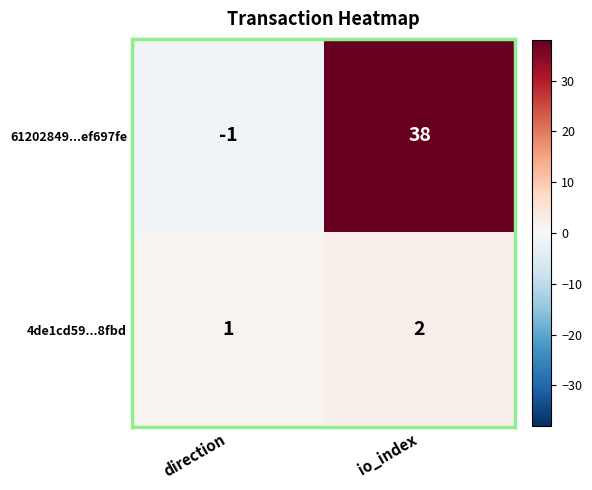

Is it true that 61202849...ef697fe equals -2 at direction?

False